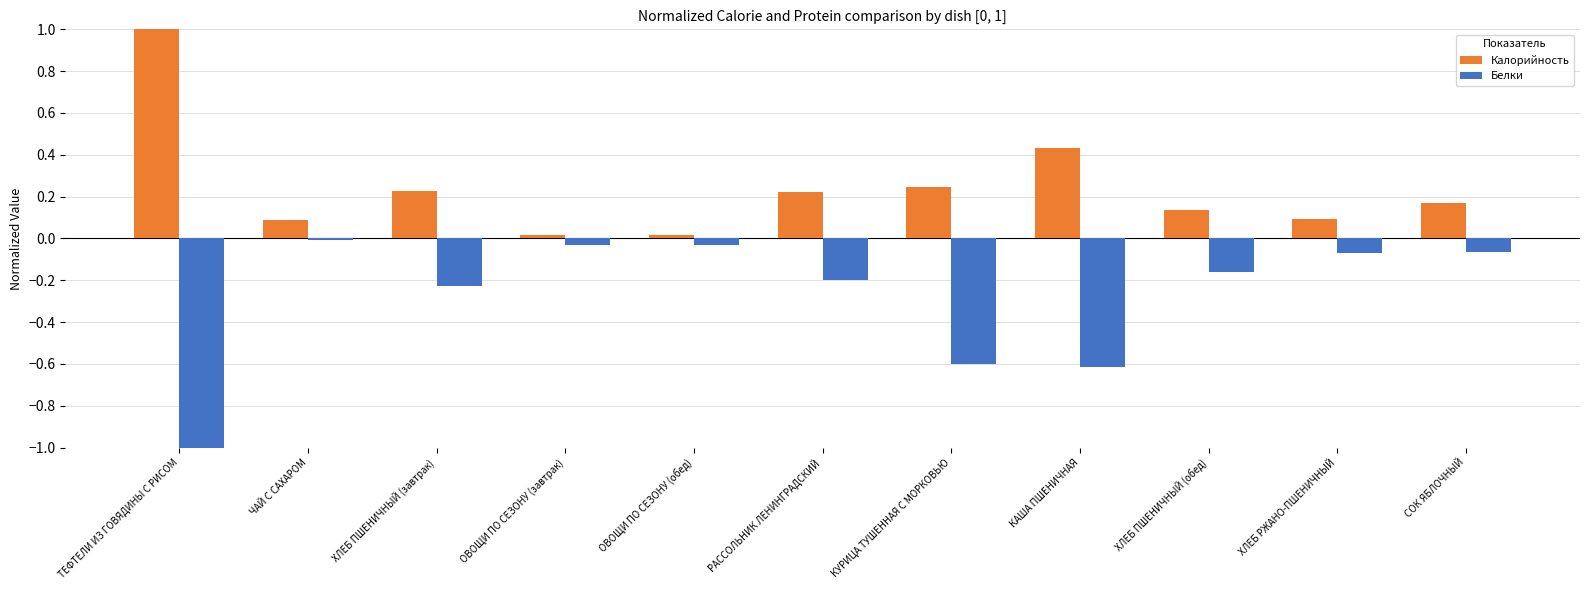

The value of Калорийность at РАССОЛЬНИК ЛЕНИНГРАДСКИЙ is 0.3. True or false?

False